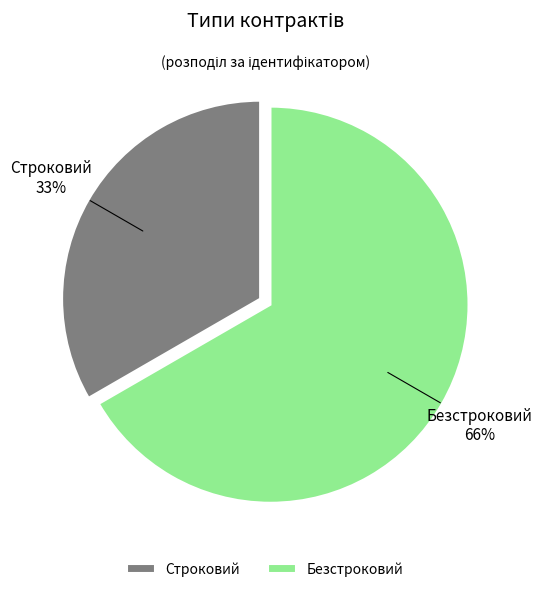

What is the ratio of the value at Строковий to the value at Безстроковий?

0.5